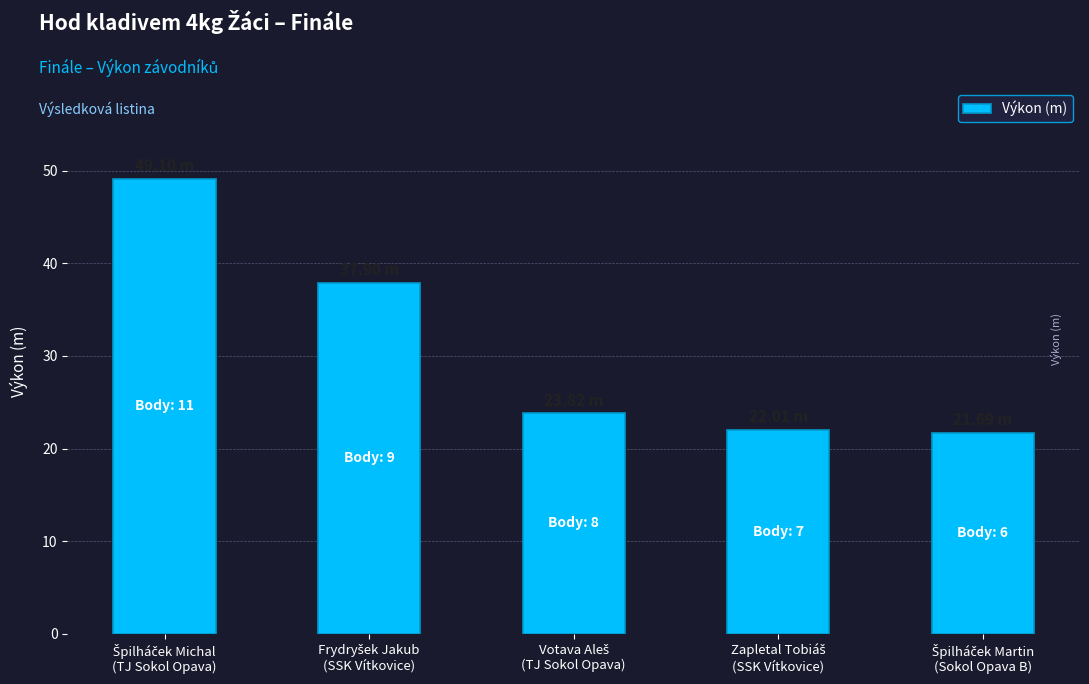

What is the smallest value displayed?

21.7